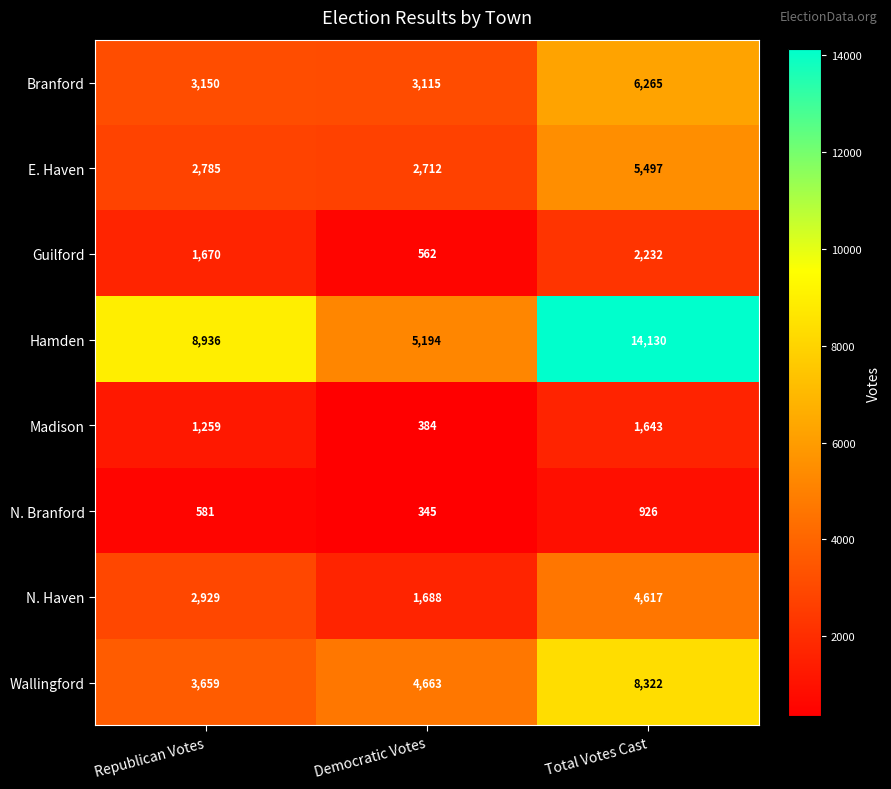

How many data points does each series have?

3